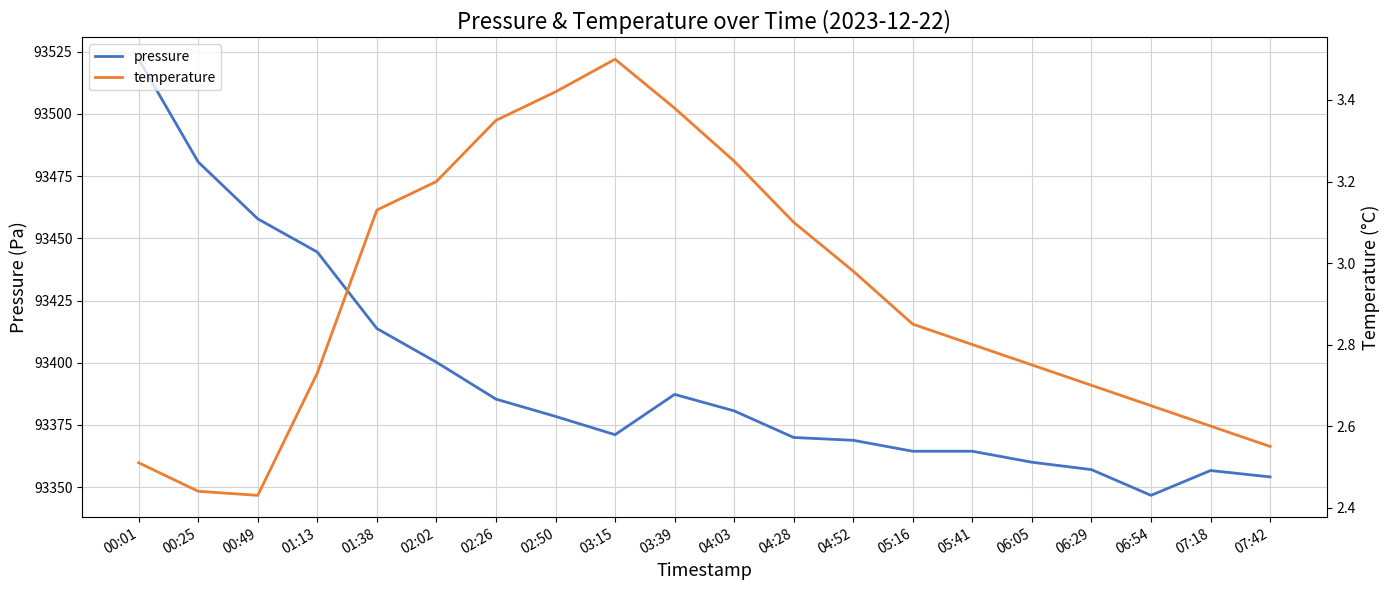

What is the difference between the highest and lowest values at 02:02?

93397.0